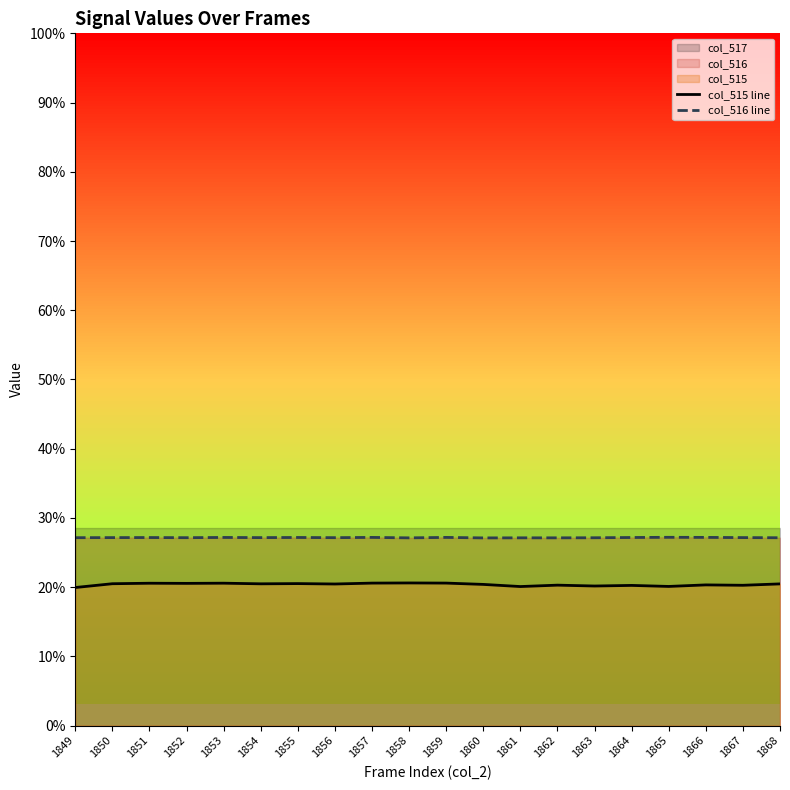

True or false: col_515 line and col_516 line cross at least once.

False